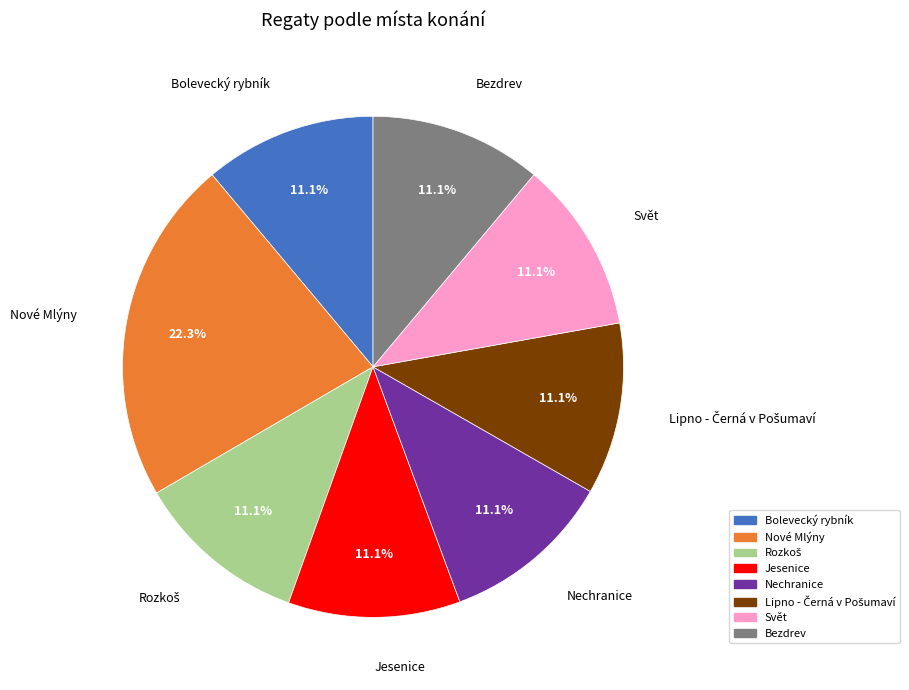

True or false: Bolevecký rybník accounts for 11% of the total.

True